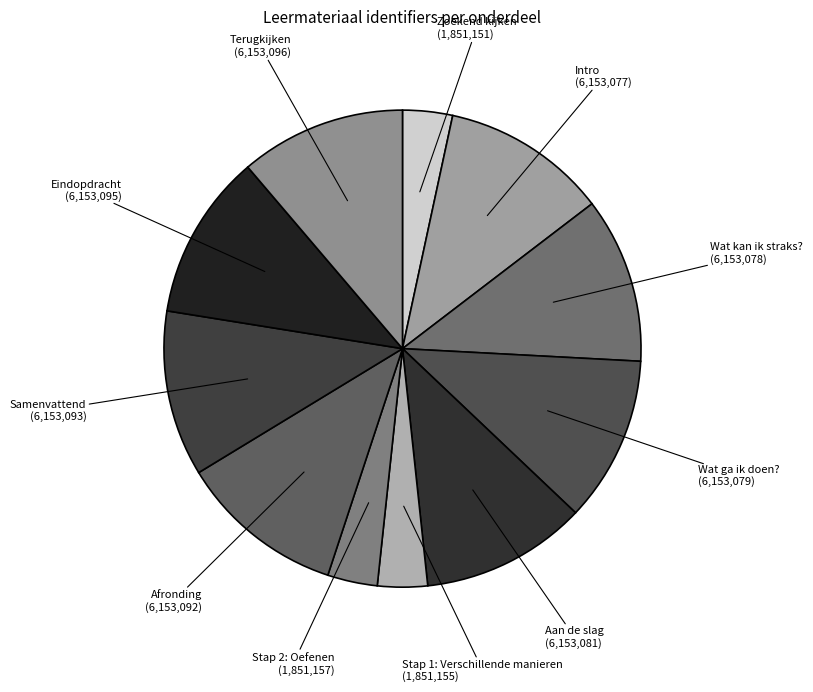

Combined, do Eindopdracht and Samenvattend account for over 50%?

No